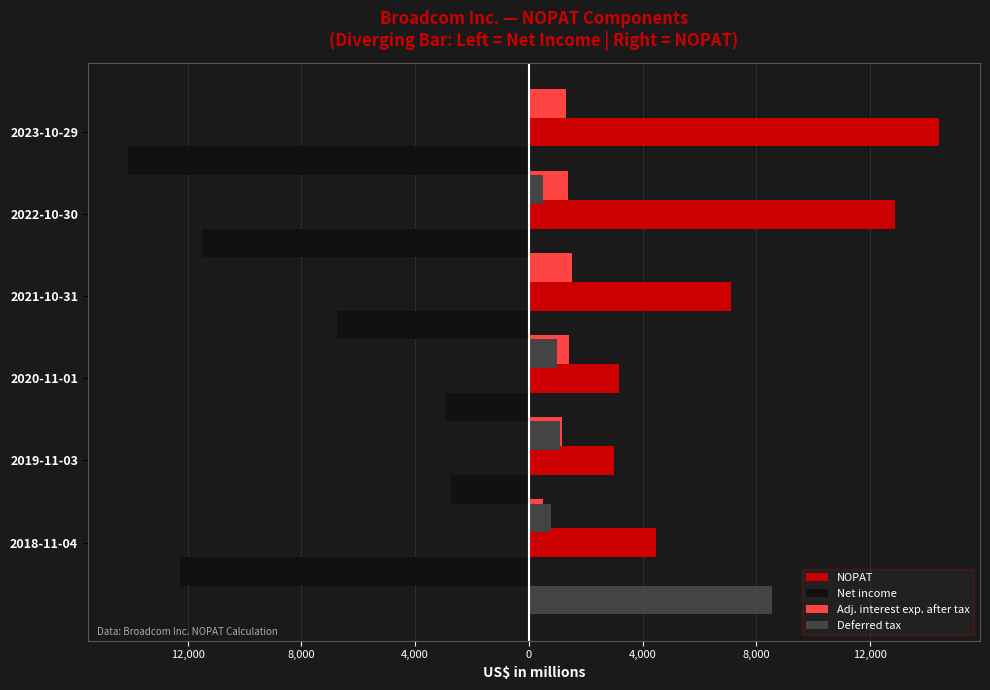

How many groups of bars are there?

6